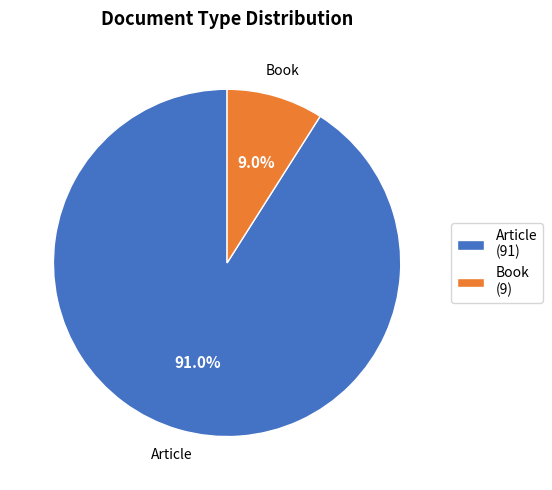

What portion of the pie excludes Book?

91.0%